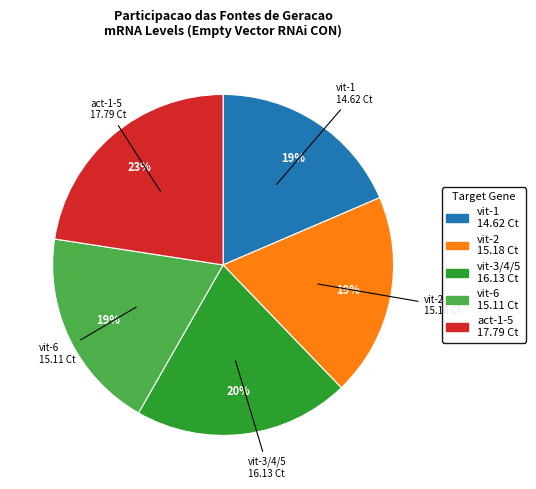

Approximately how many times larger is the value at vit-3/4/5 compared to vit-6?

1.1